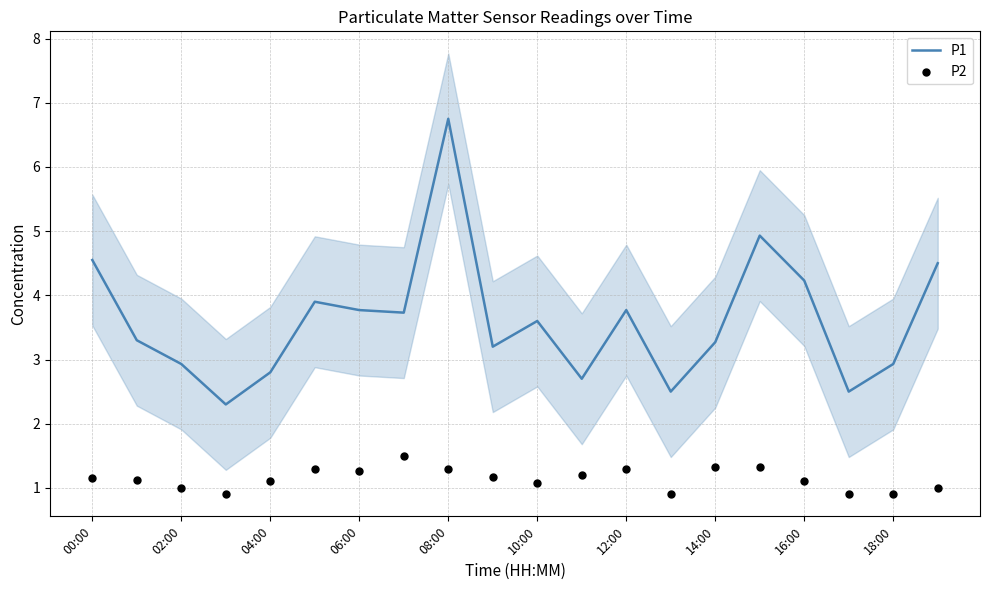

What is the lowest value of the P1 series?

2.3